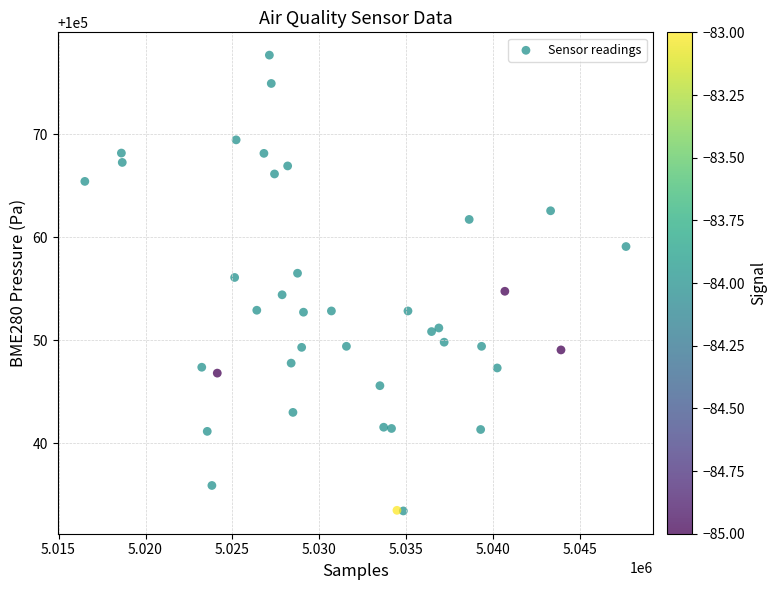

What is the range of Y values (max minus min)?

44.2